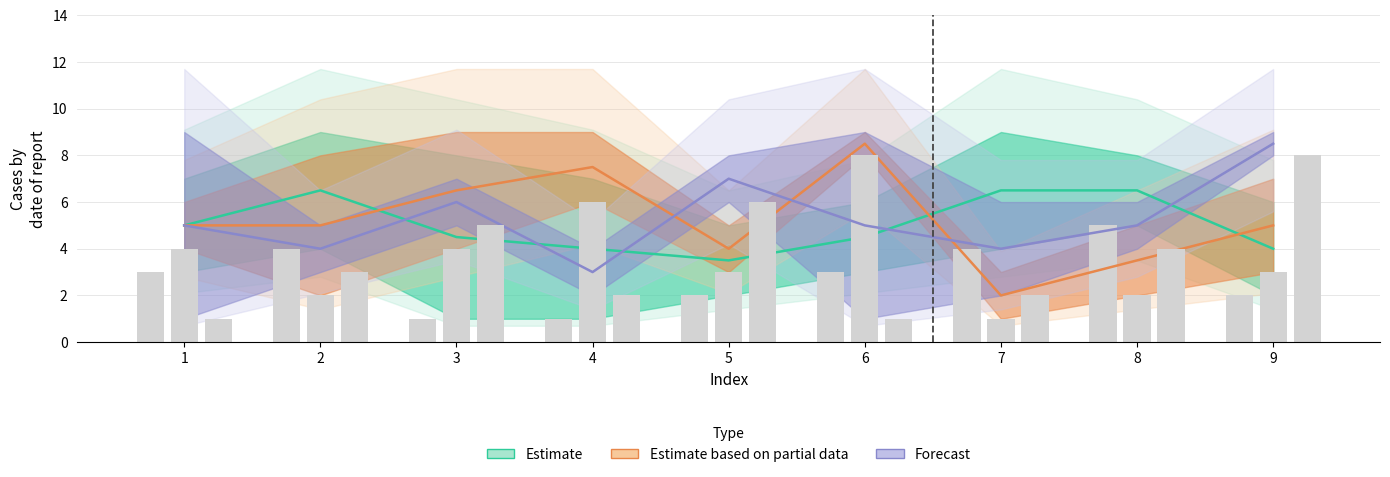

What is the spread (max minus min) of values at 6?

4.0